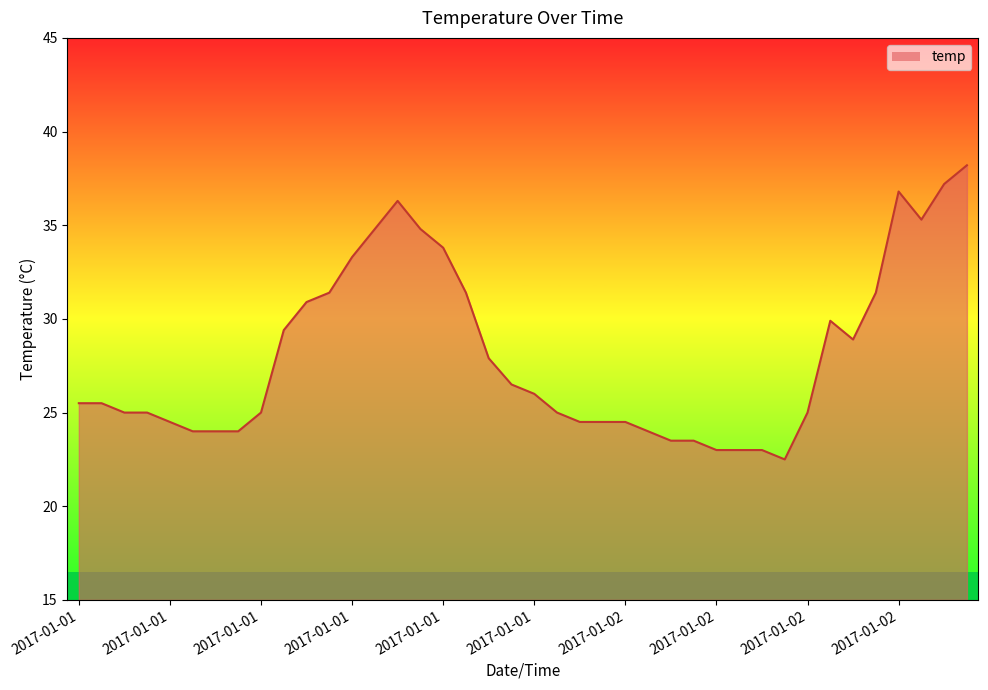

Count the number of categories in the chart.

40